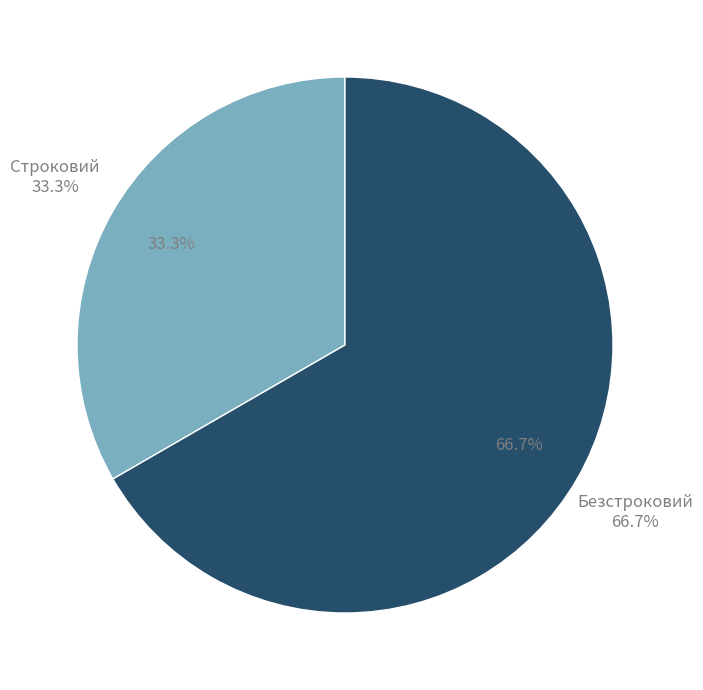

How much of the chart is everything except Строковий?

66.7%